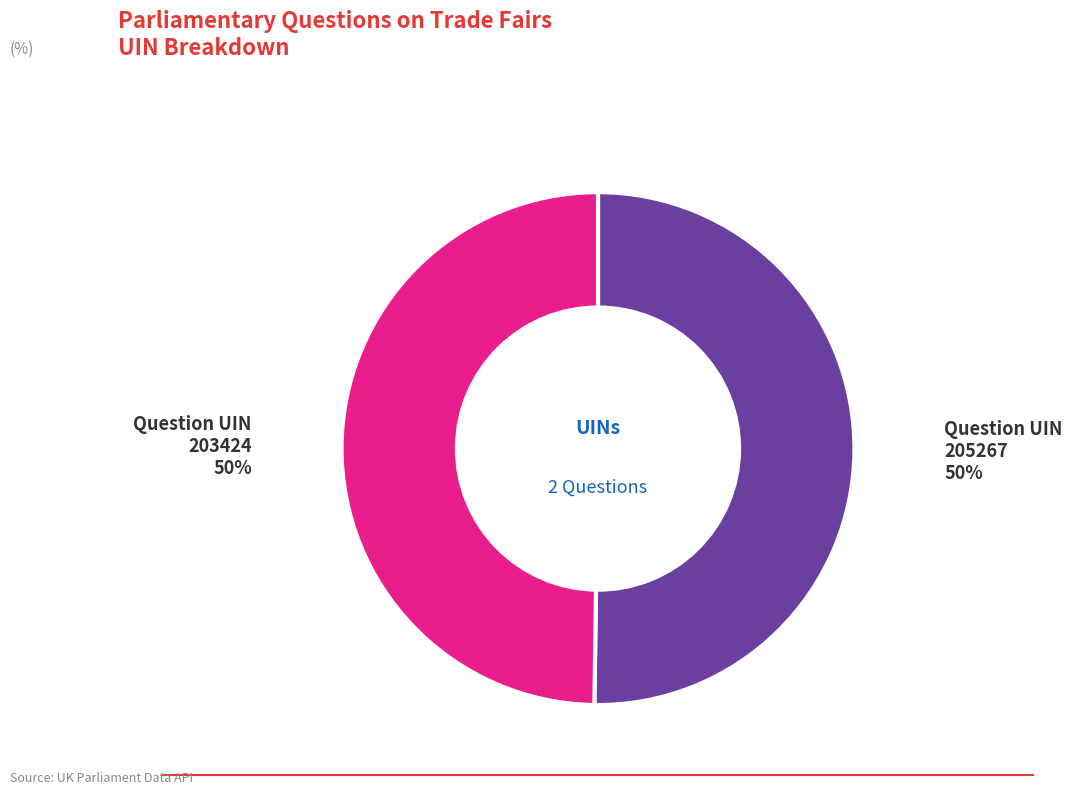

How many slices are in this pie chart?

2